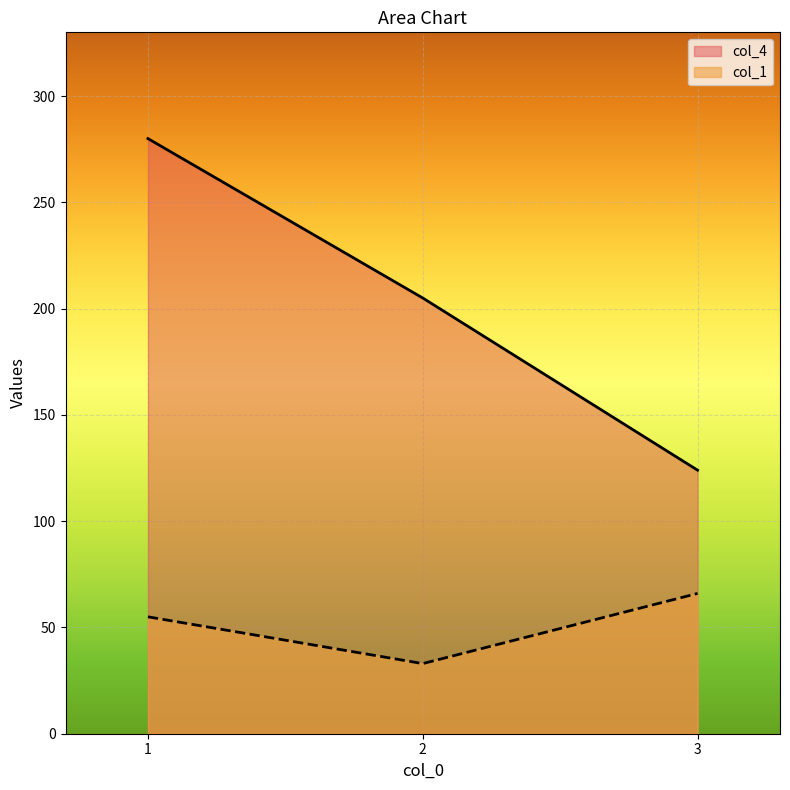

Which series changed the most between 2 and 3?

col_4